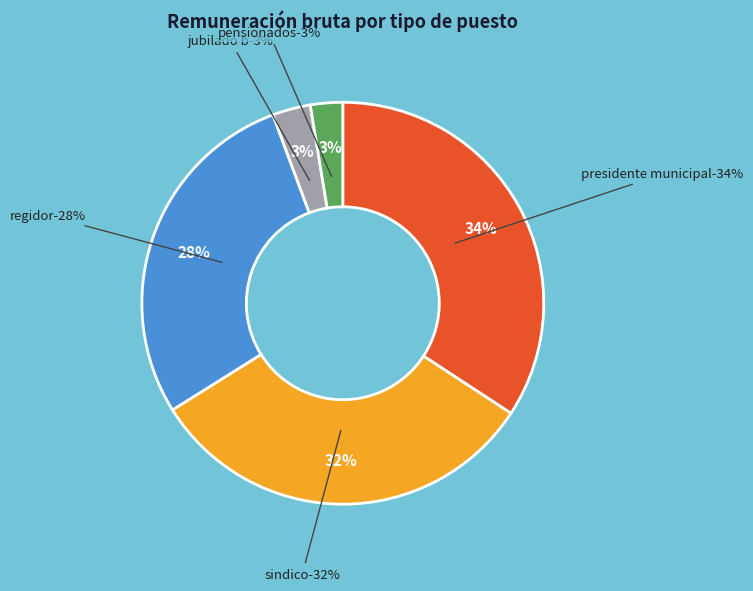

Which category has the biggest portion of the pie?

PRESIDENTE MUNICIPAL